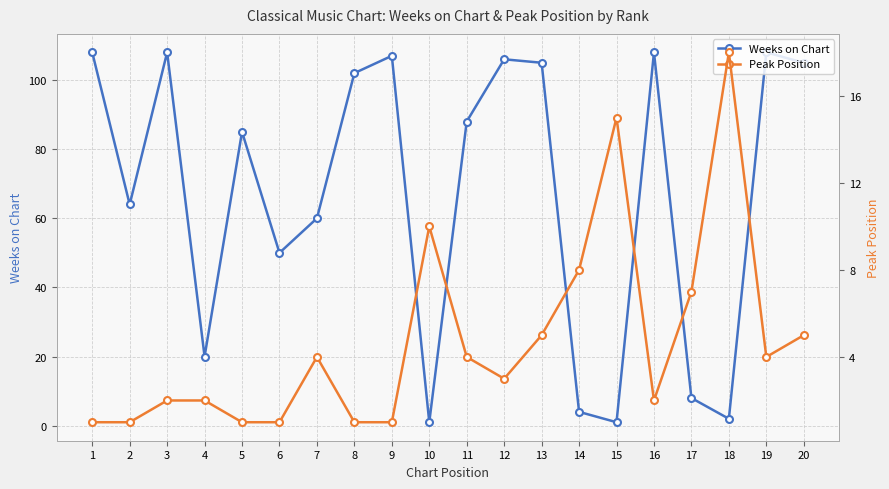

What is the value of the Weeks on Chart point at the 5th from the left?

85